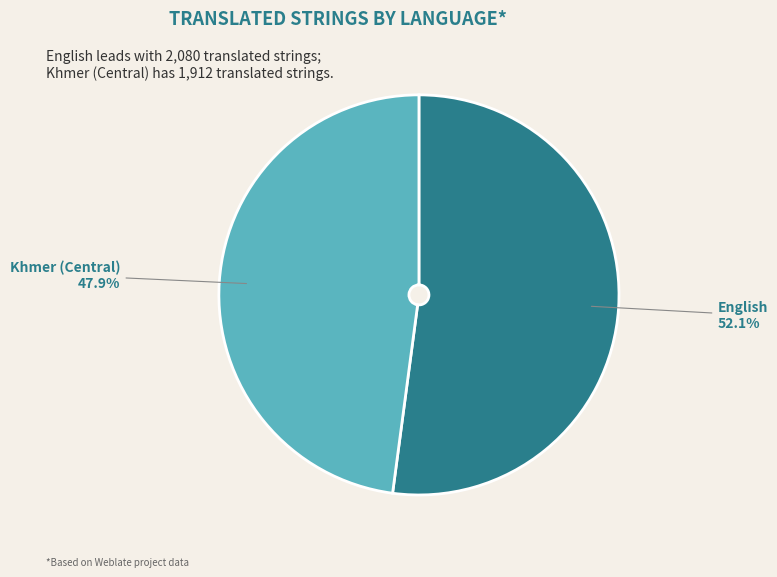

Does English represent more than half of the total?

Yes